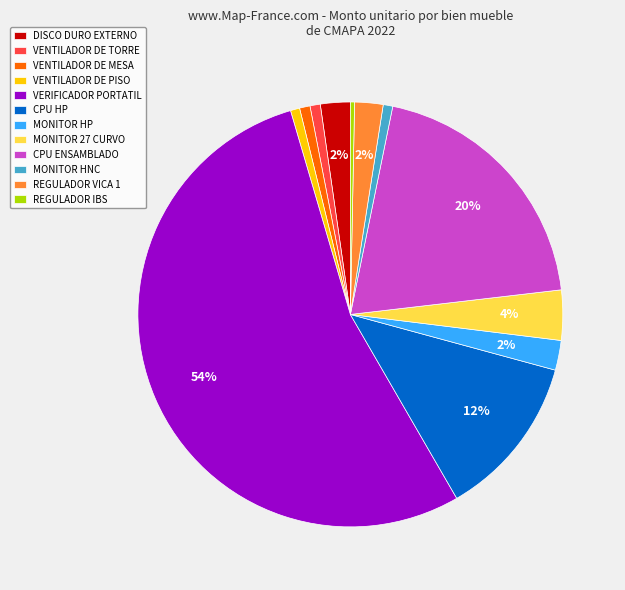

Count the number of slices in the pie.

12